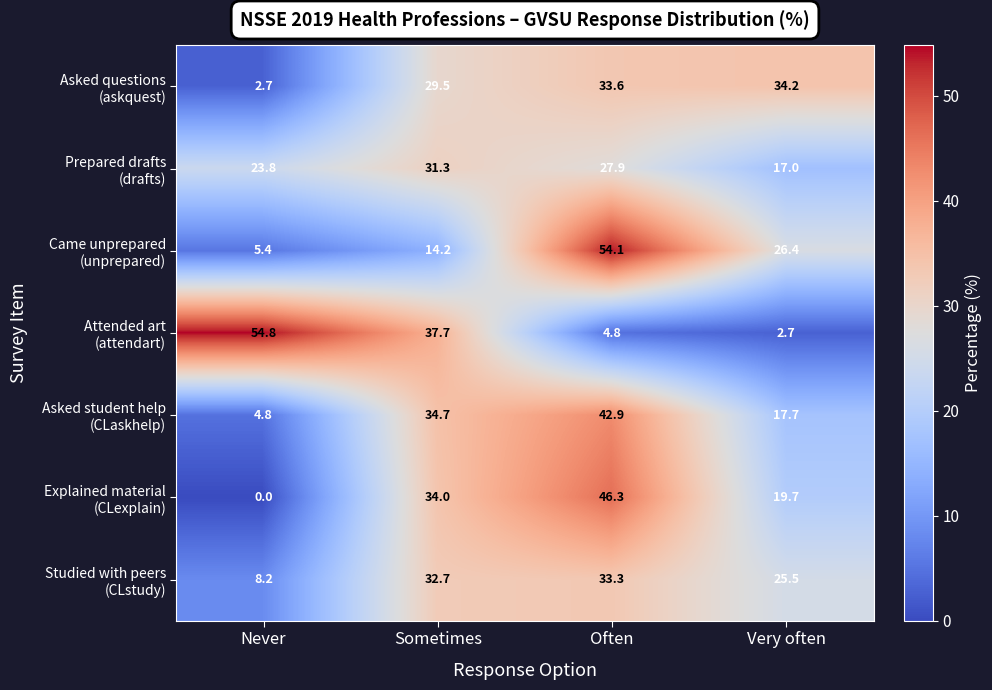

Which label corresponds to the smallest value in the chart?

Never